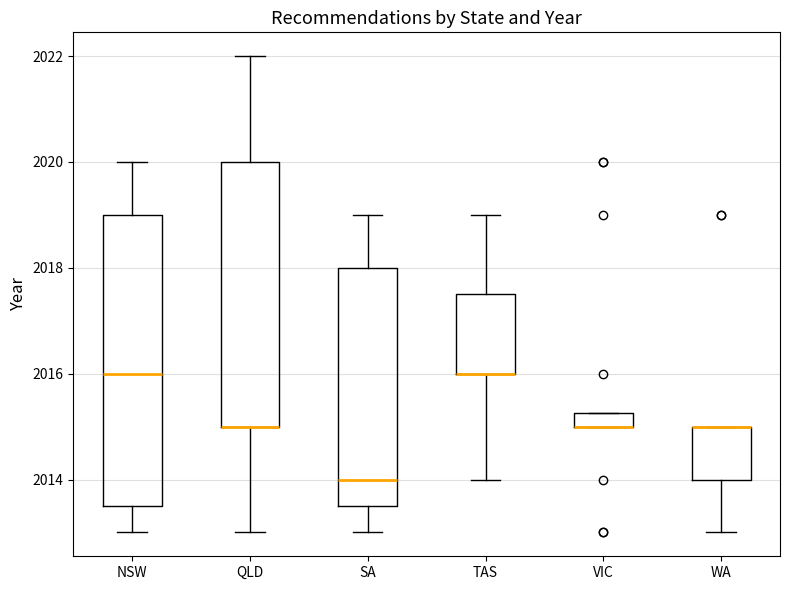

Where does the lower whisker of the box for QLD end on the y-axis? The values are not printed on the chart, so give them approximately, as read against the axis.

2013.0